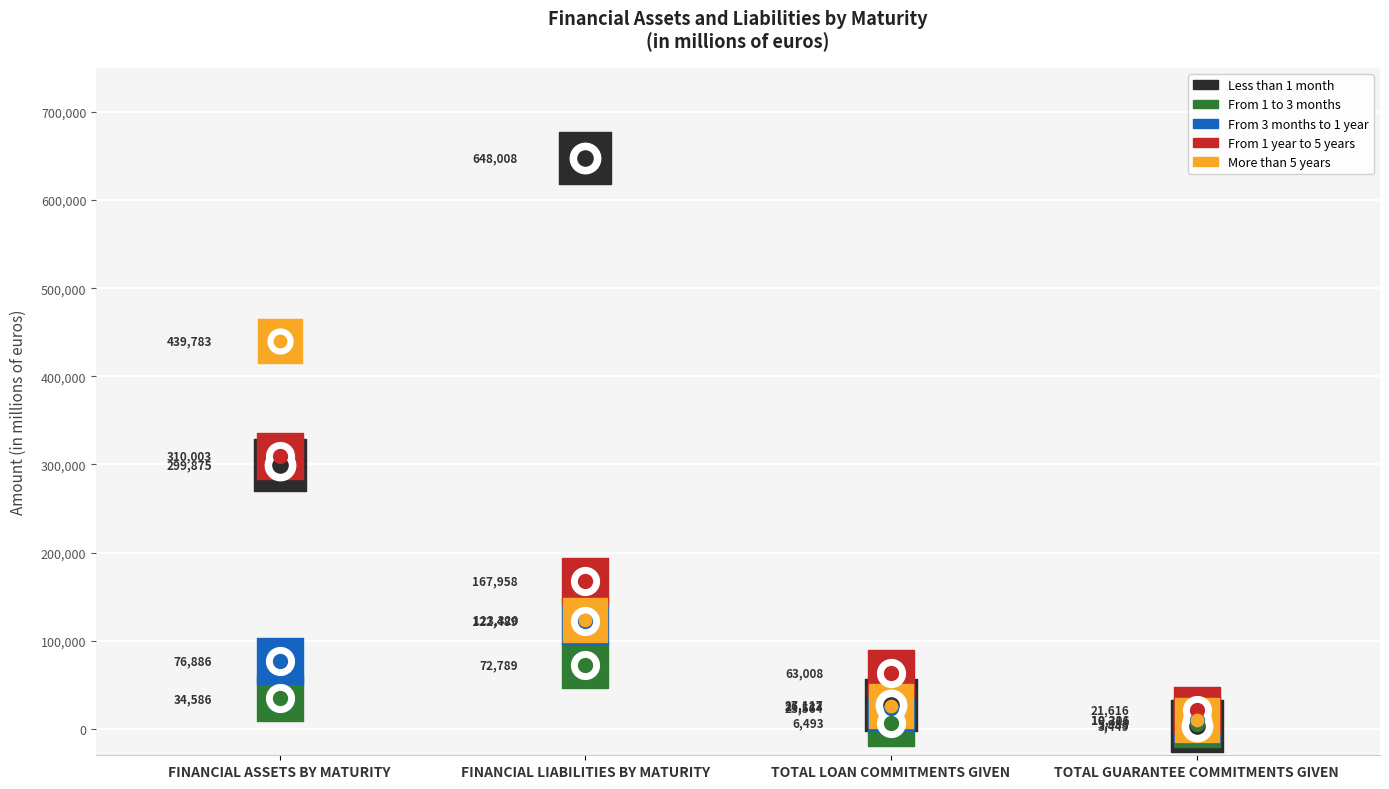

What are all the series names shown in the legend?

Less than 1 month, From 1 to 3 months, From 3 months to 1 year, From 1 year to 5 years, More than 5 years